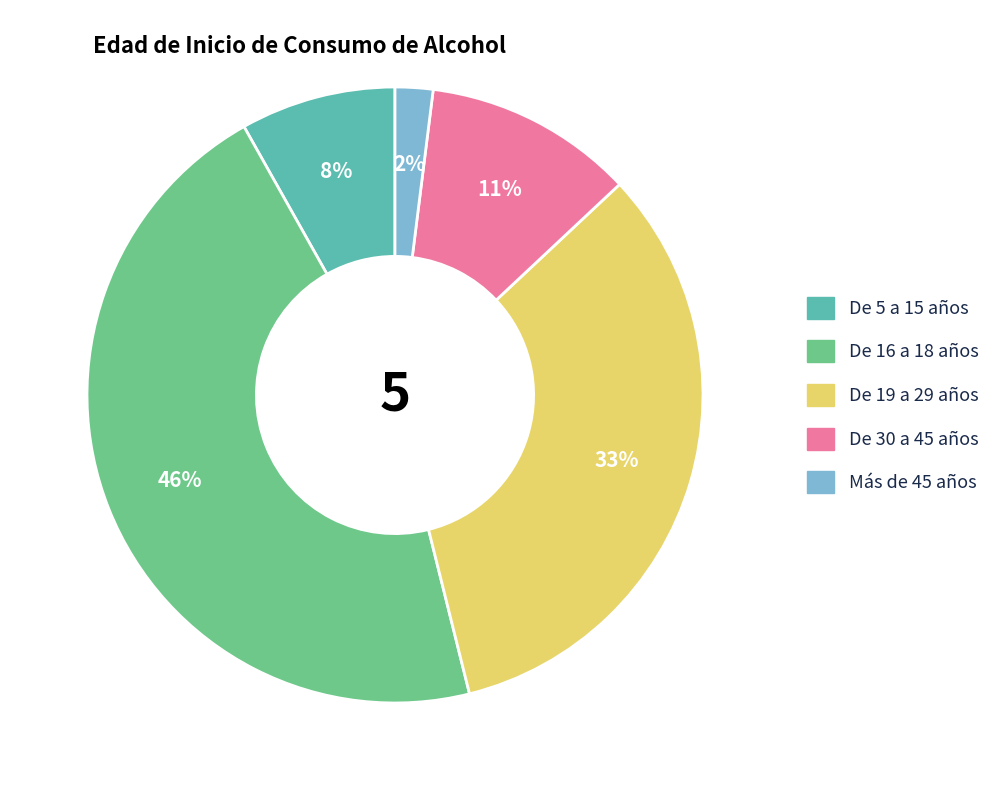

What percentage is the De 19 a 29 años slice, to the nearest percent?

33%